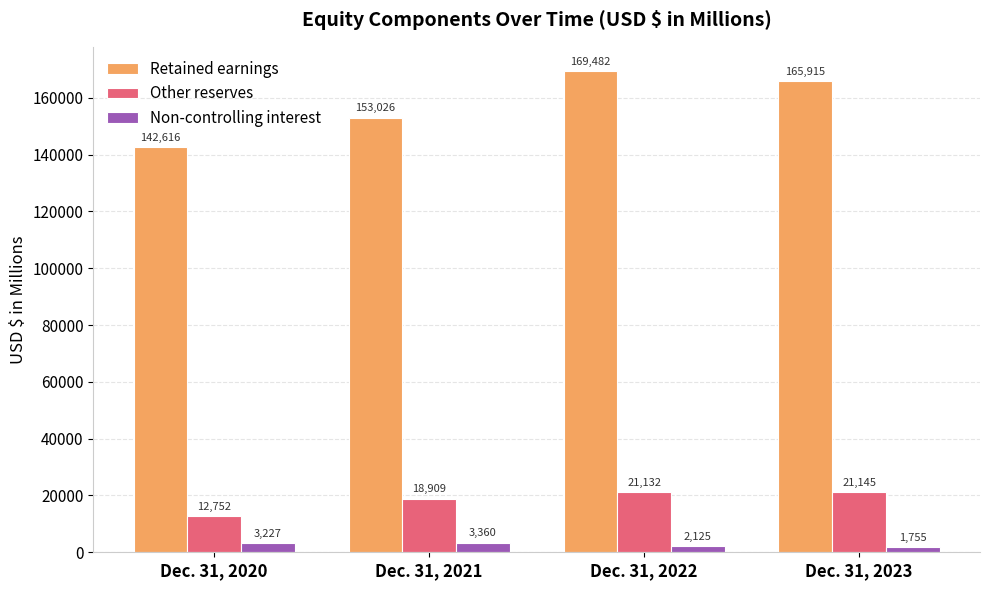

How many groups of bars are there?

4